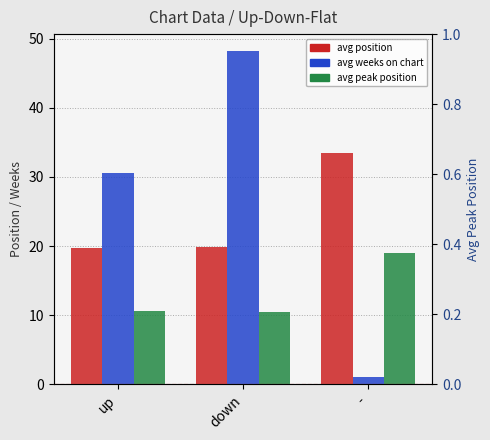

What is the label of the 2nd bar from the right?

down